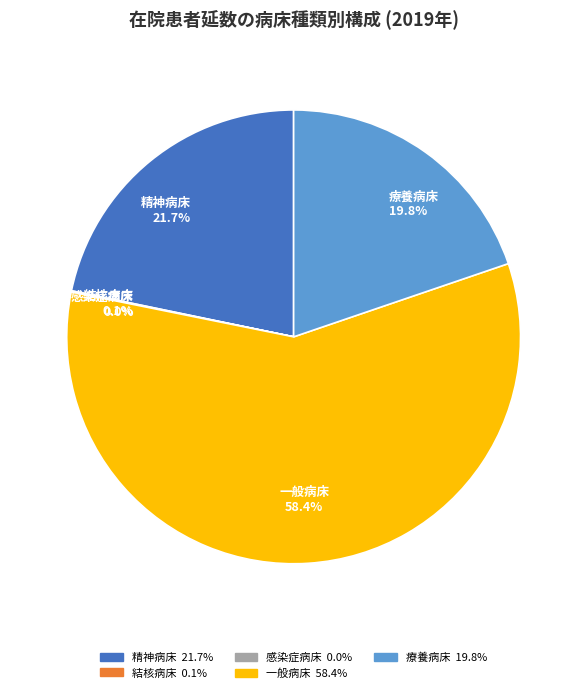

What is the total percentage of 一般病床 and 療養病床?

78.2%